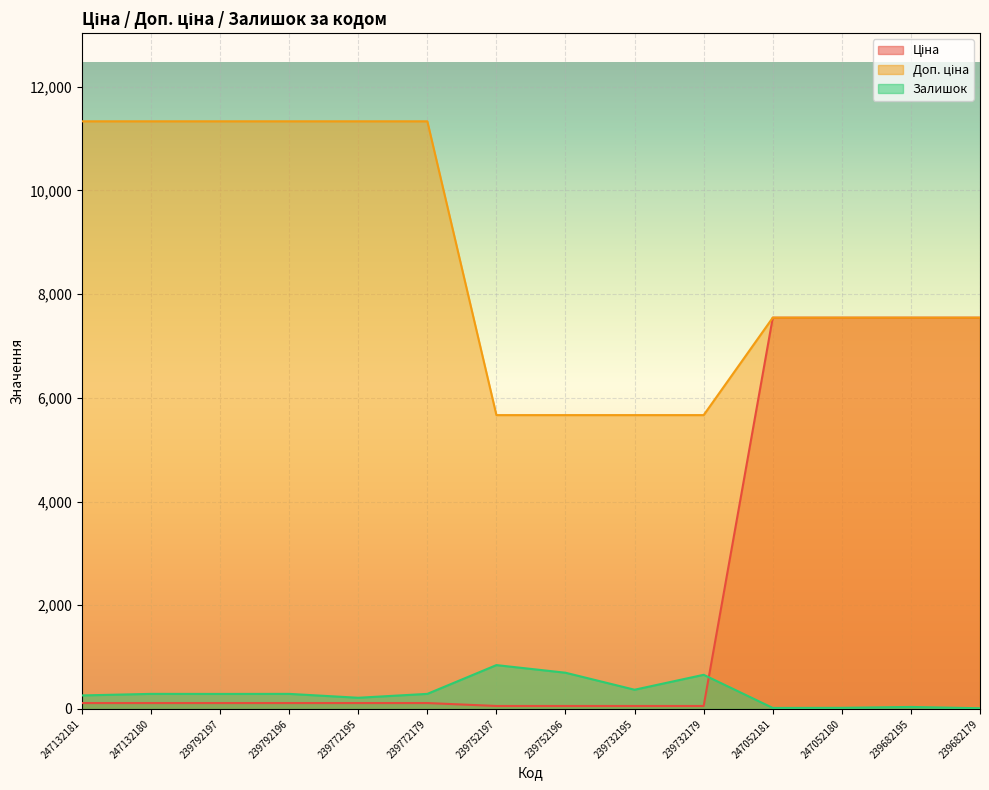

At which label does Ціна first exceed 113?

247132181